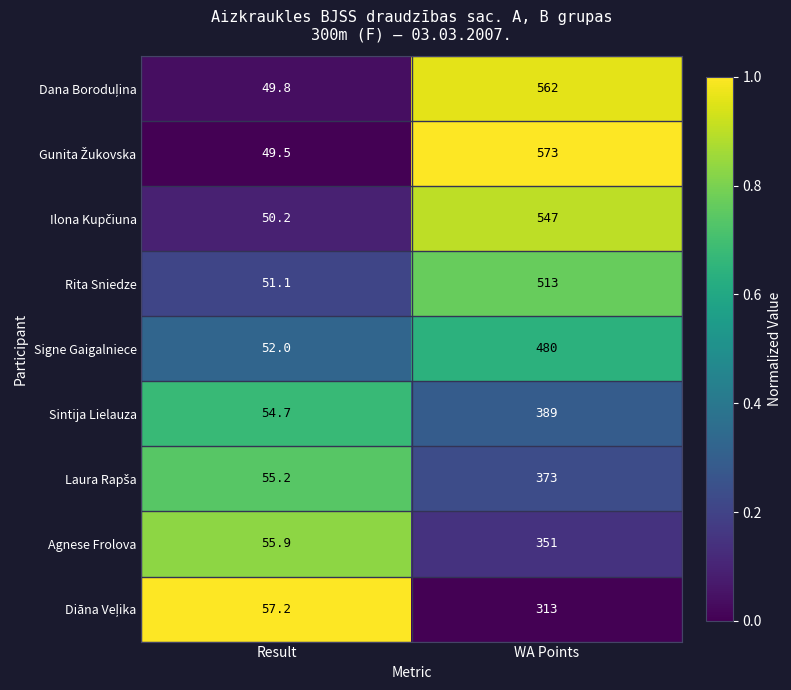

Is it true that Rita Sniedze equals 51.1 at Result?

True